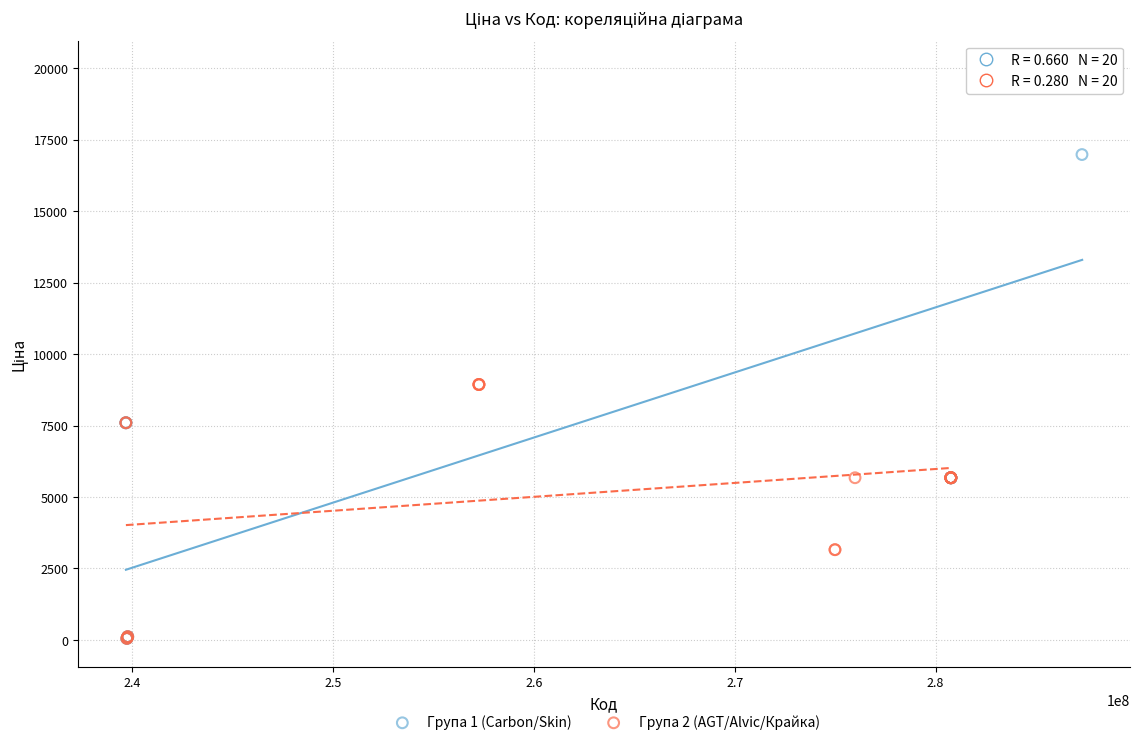

What are all the series names shown in the legend?

Група 1 (Carbon/Skin), Група 2 (AGT/Alvic/Крайка)